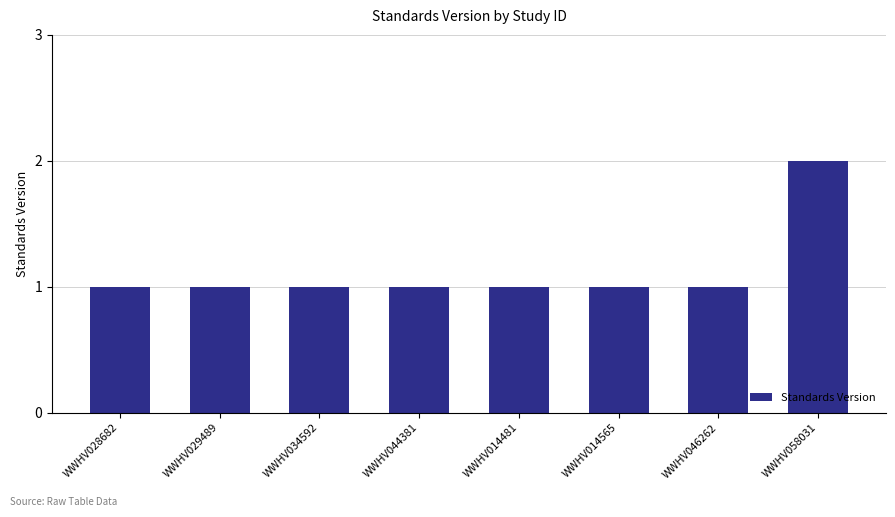

What is the difference between the values at WWHV046262 and WWHV058031?

1